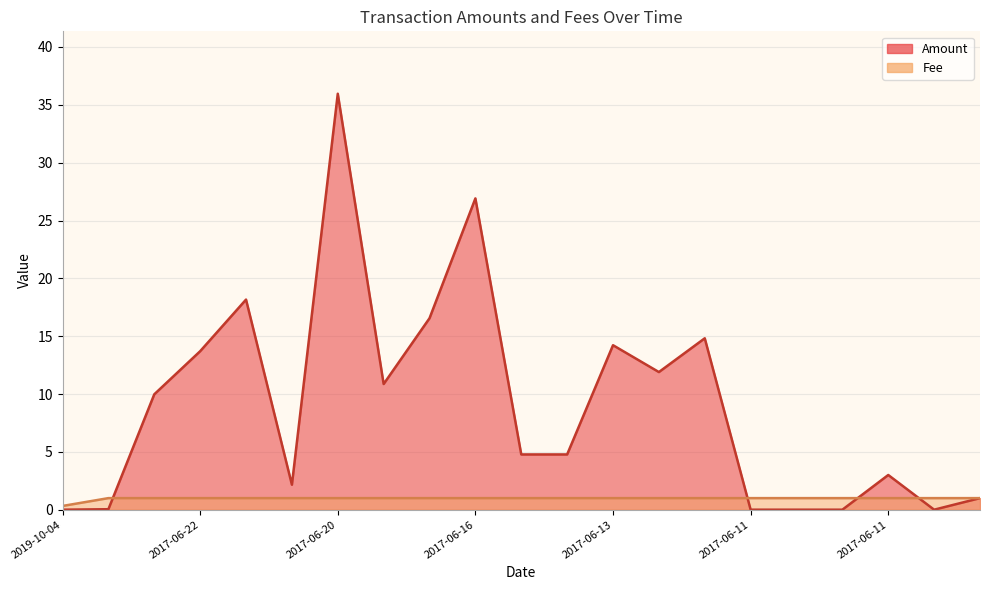

Reading left to right, transcribe all the data shown in this chart.

Amount: 0.0	0.0	10.0	13.7	18.2	2.2	36.0	10.9	16.6	26.9	4.8	4.8	14.2	11.9	14.8	0.0	0.0	0.0	3.0	0.0	1.0
Fee: 0.3	1.0	1.0	1.0	1.0	1.0	1.0	1.0	1.0	1.0	1.0	1.0	1.0	1.0	1.0	1.0	1.0	1.0	1.0	1.0	1.0